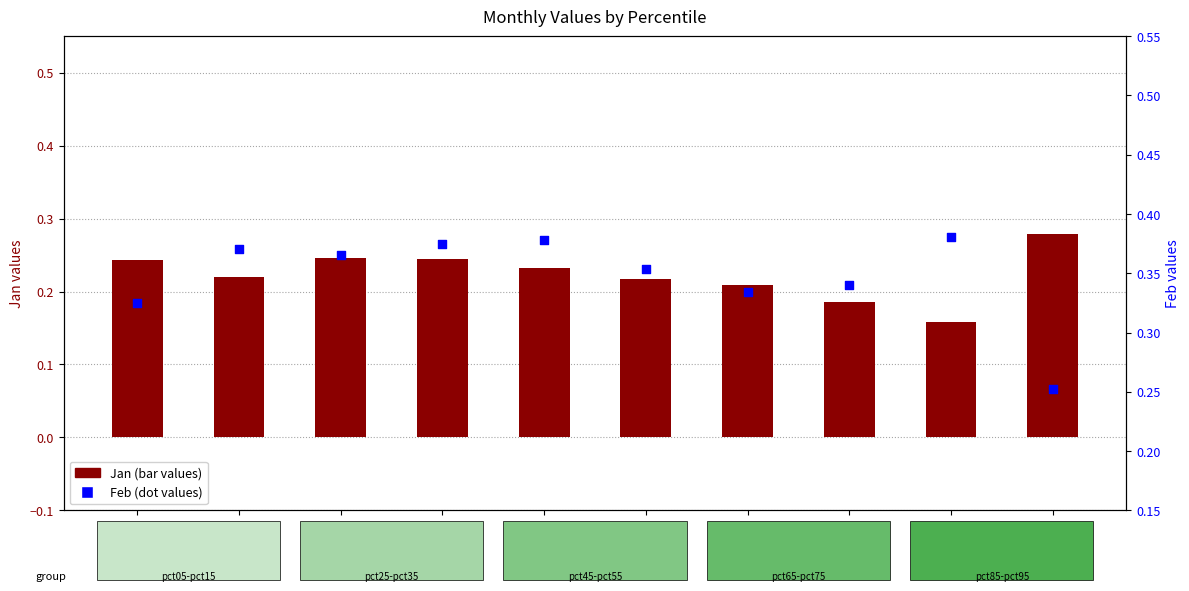

At how many categories does at least one series exceed 0?

10